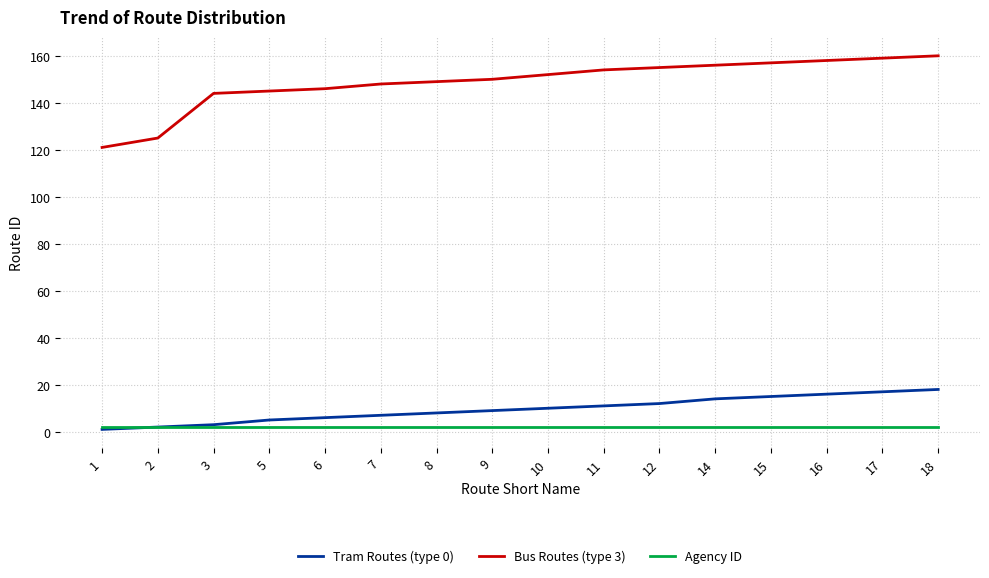

At how many categories does at least one series exceed 66?

16